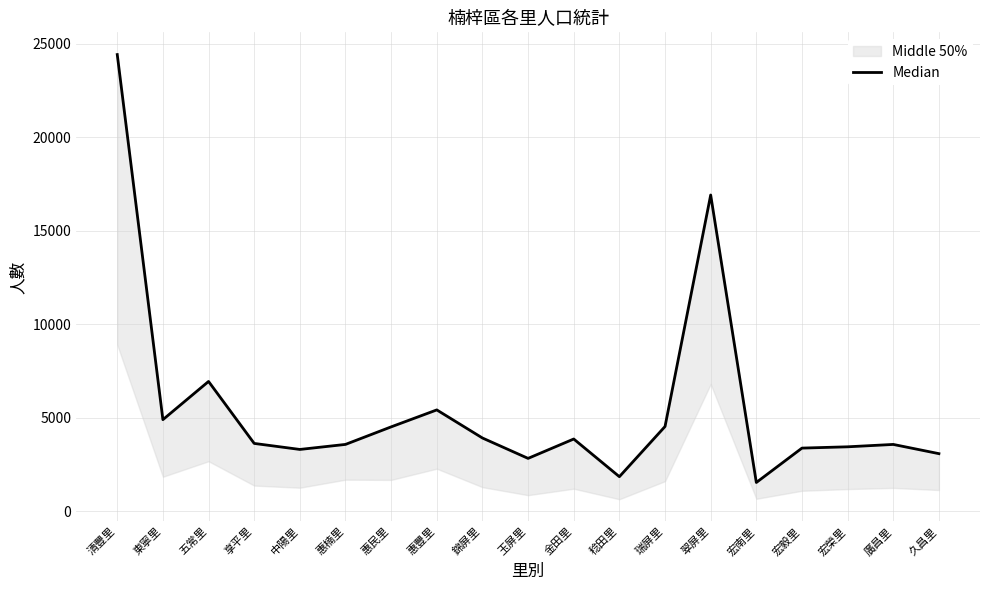

What is the change in value from 東寧里 to 五常里?

+2043